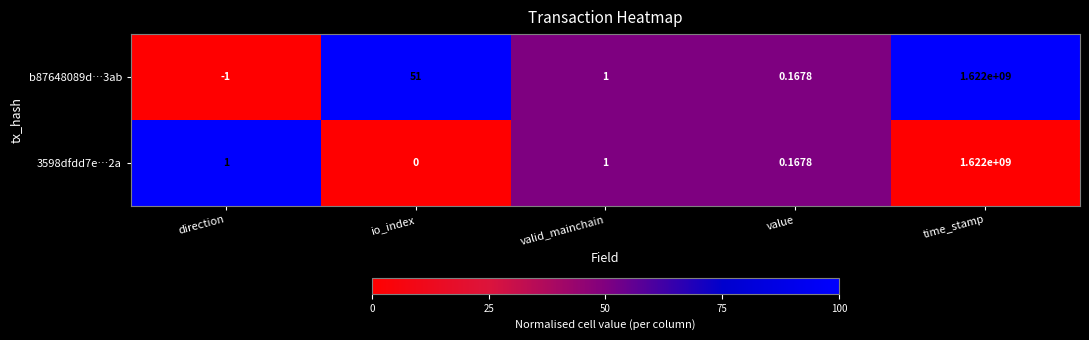

Where does the b87648089d…3ab series first go above 1?

io_index